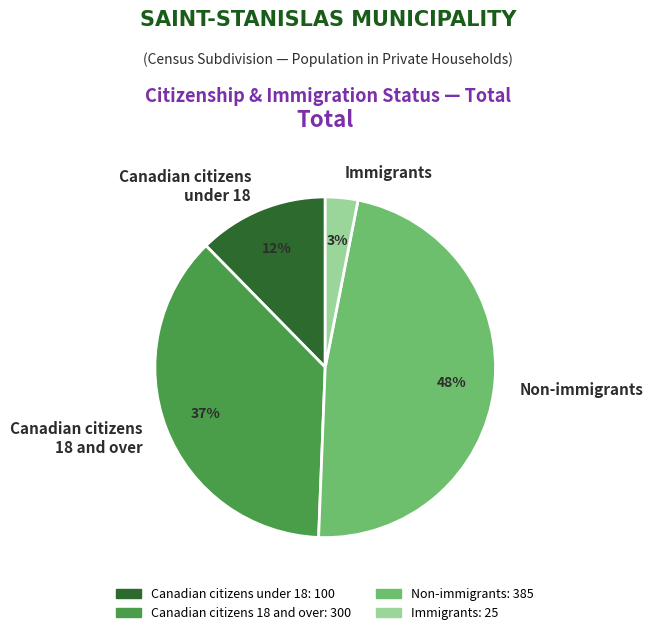

To the nearest percent, what is the average slice percentage?

25%